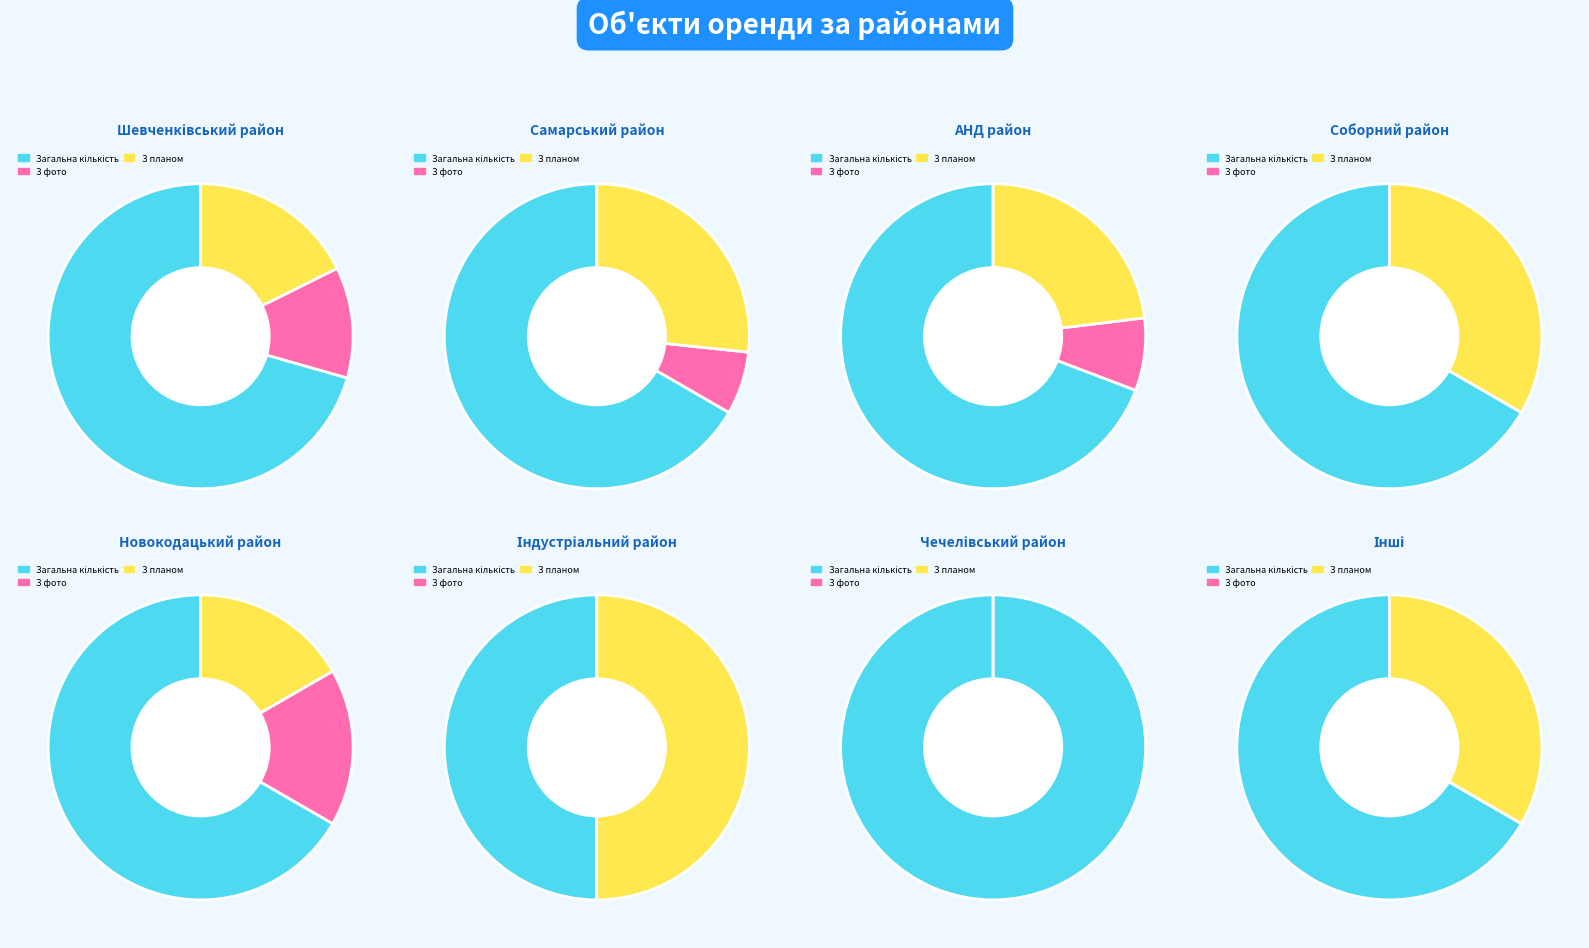

To the nearest percent, what is the difference between the Чечелівський район and Шевченківський район slice percentages?

27%